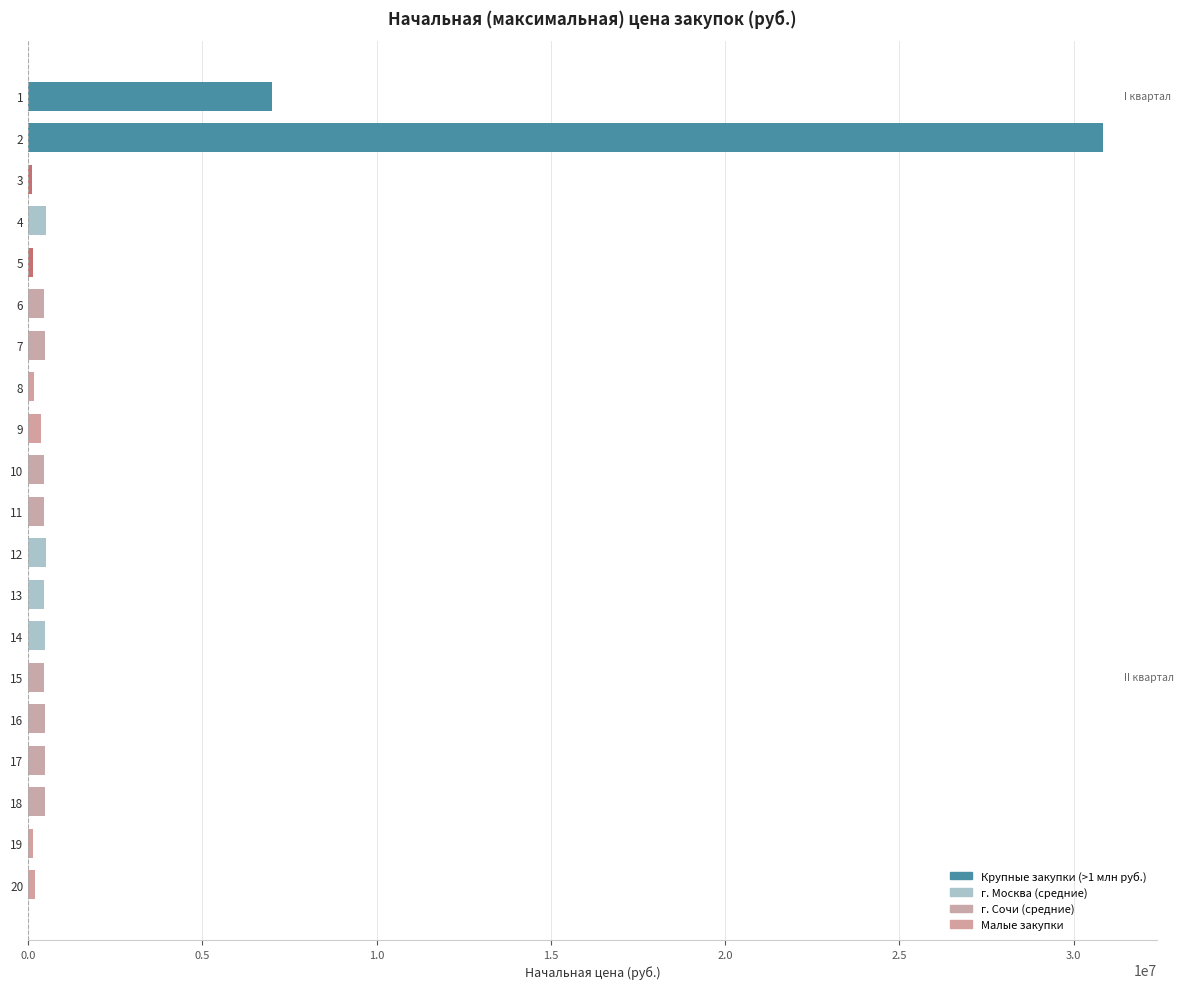

What is the difference between the second highest and second lowest values?

6867530.0